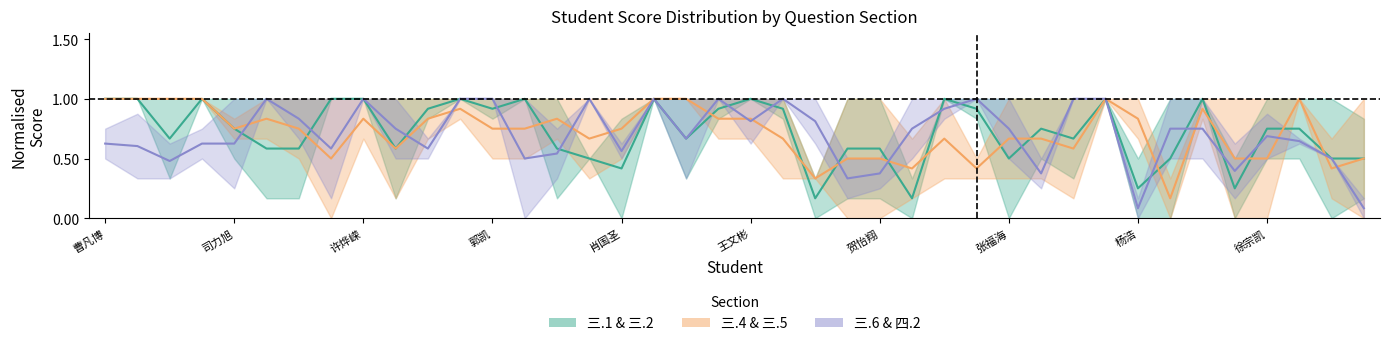

What position from the right is 25?

15